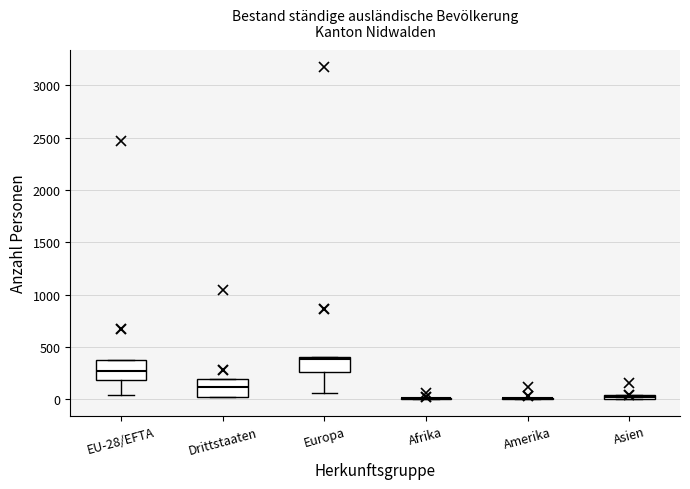

Where is the lower edge of the box for EU-28/EFTA on the y-axis? The values are not printed on the chart, so give them approximately, as read against the axis.

200